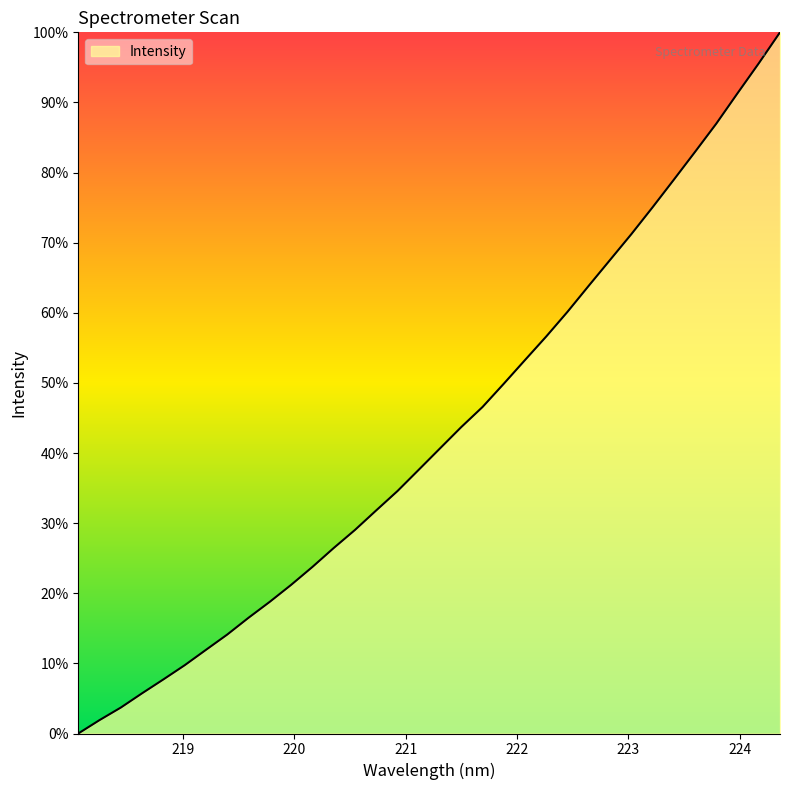

What is the difference between the maximum and minimum values?

100.0